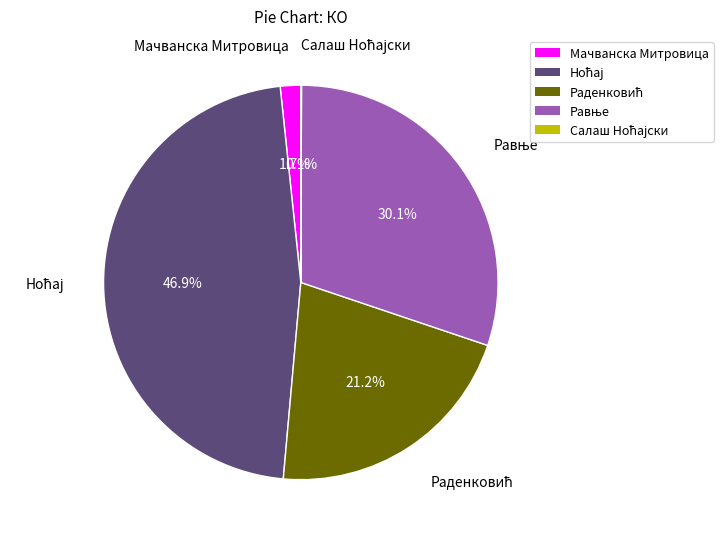

What portion of the pie excludes Мачванска Митровица?

98.3%